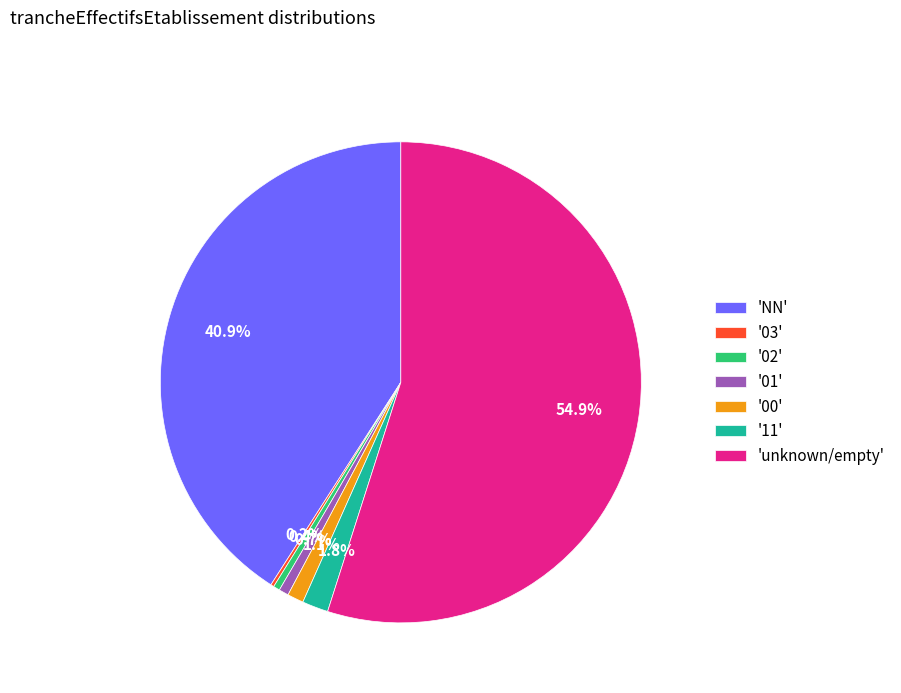

To the nearest percent, what is the difference between the largest and smallest slice percentages?

55%